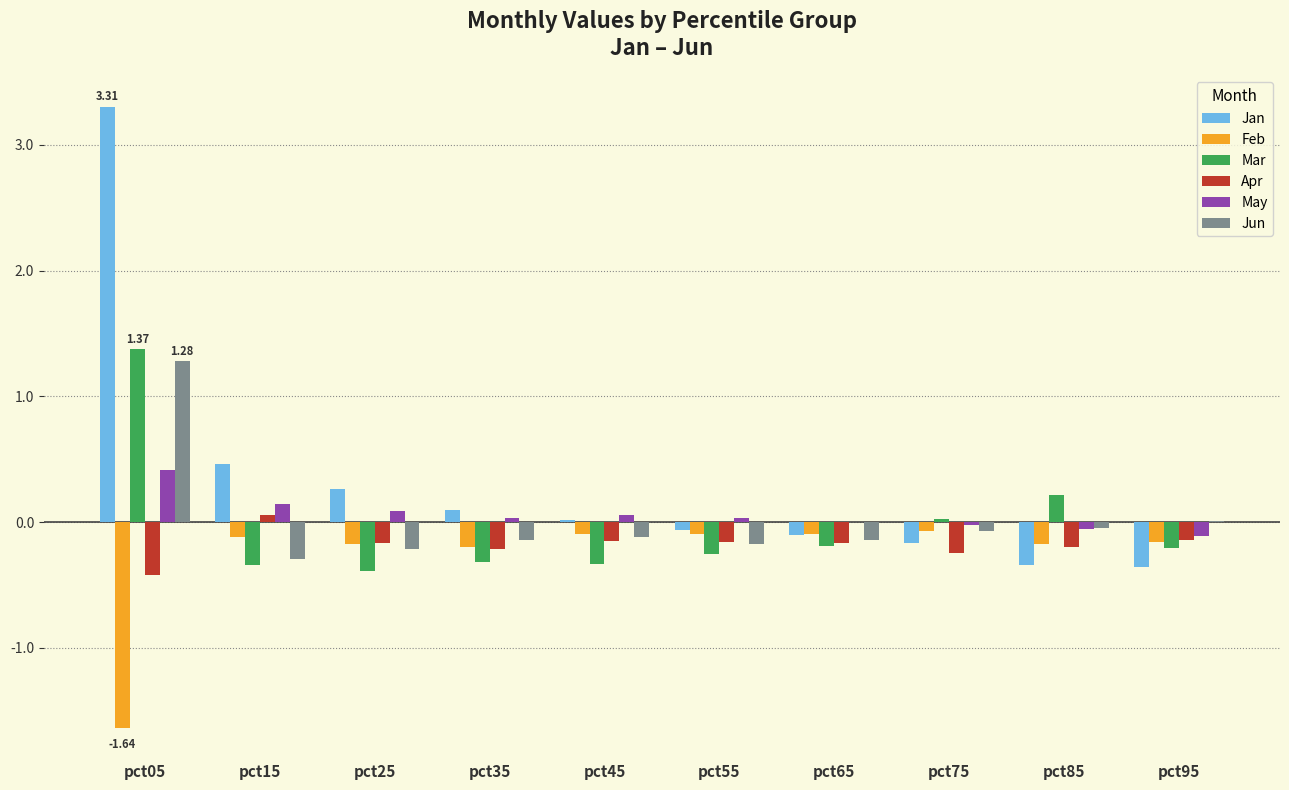

Is the value of Jan at pct85 greater than the value of Feb at pct95?

No